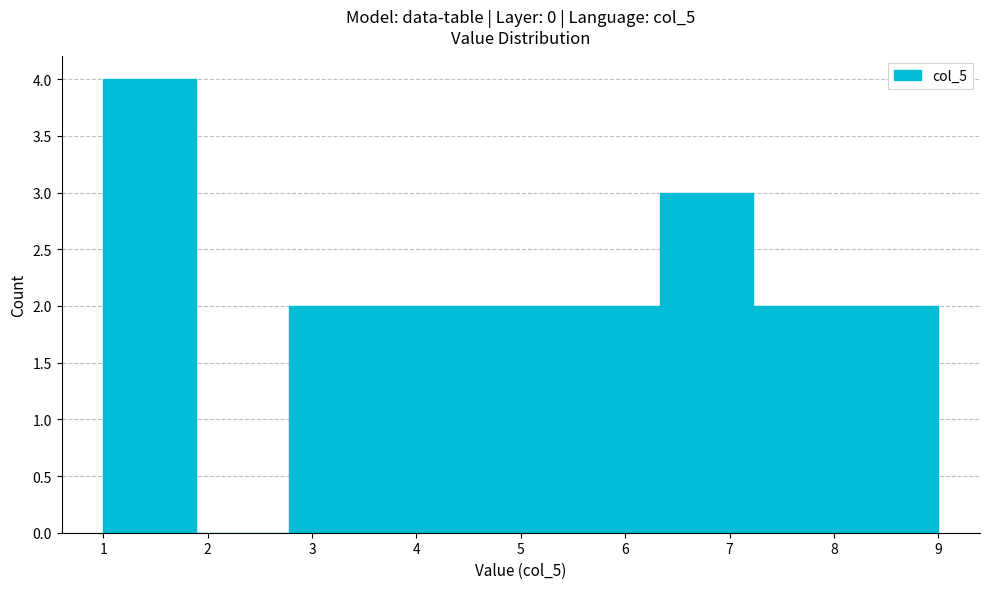

Reading left to right, list every bar in this chart as the range it spans on the x-axis followed by its height. Neither the bar edges nor the heights are printed on the chart, so give them approximately, as read against the axes.

1.0 to 1.9: 4
1.9 to 2.8: 0
2.8 to 3.7: 2
3.7 to 4.6: 2
4.6 to 5.4: 2
5.4 to 6.3: 2
6.3 to 7.2: 3
7.2 to 8.1: 2
8.1 to 9.0: 2